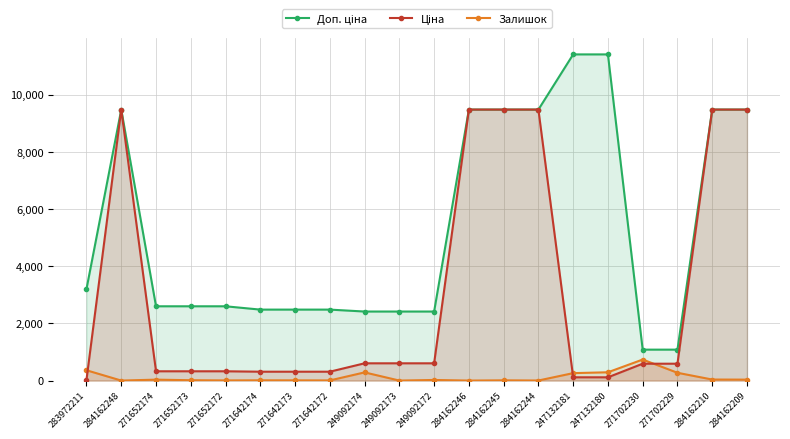

Reading left to right, transcribe all the data shown in this chart.

Доп. ціна: 3205.0	9480.1	2598.3	2598.3	2598.3	2482.4	2482.4	2482.4	2414.8	2414.8	2414.8	9480.1	9480.1	9480.1	11410.0	11410.0	1081.7	1081.7	9480.1	9480.1
Ціна: 32.0	9480.1	324.8	324.8	324.8	310.3	310.3	310.3	603.7	603.7	603.7	9480.1	9480.1	9480.1	114.1	114.1	589.9	589.9	9480.1	9480.1
Залишок: 360.0	0.0	32.0	12.0	5.0	9.0	7.0	5.0	286.0	0.0	21.0	0.0	8.0	2.0	260.0	290.0	735.0	272.0	36.0	33.0